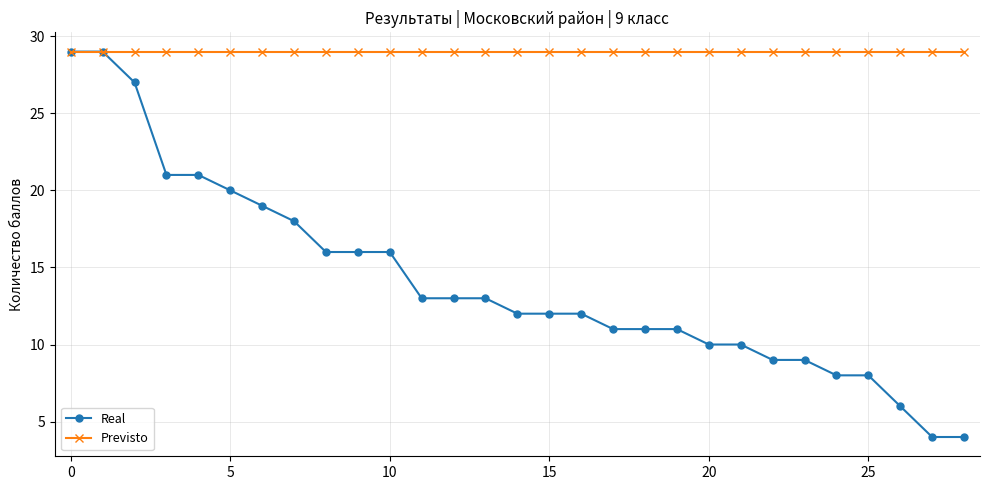

How many series are shown in this chart?

2